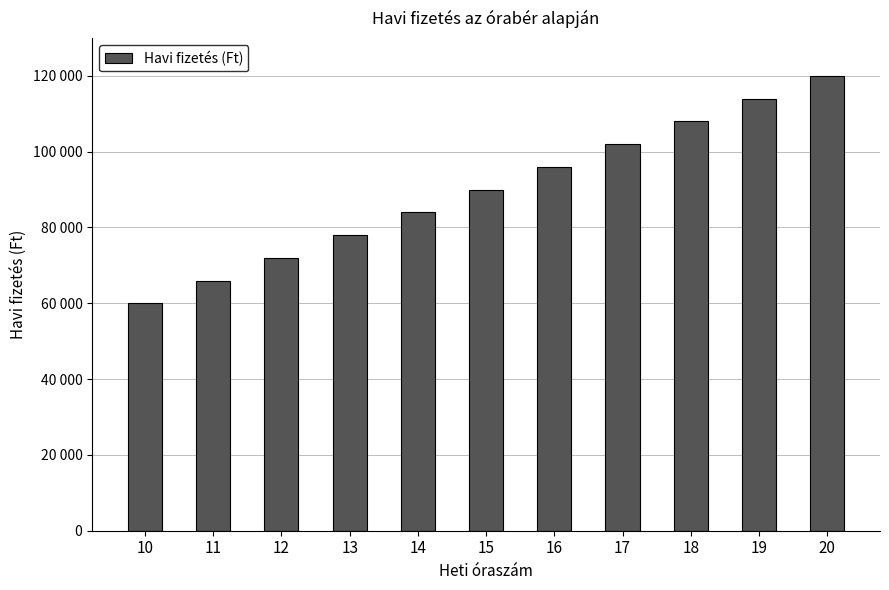

What value does the data have at 16, to the nearest 10?

96000